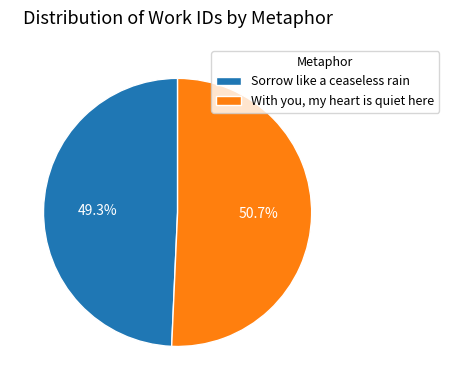

The With you, my heart is quiet here slice represents 51% of the pie. True or false?

True